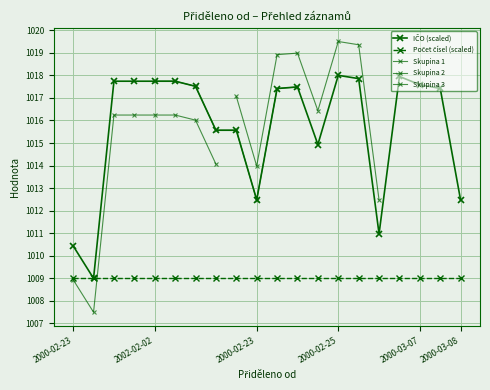

Which category has the lowest value across all series?

2000-02-23